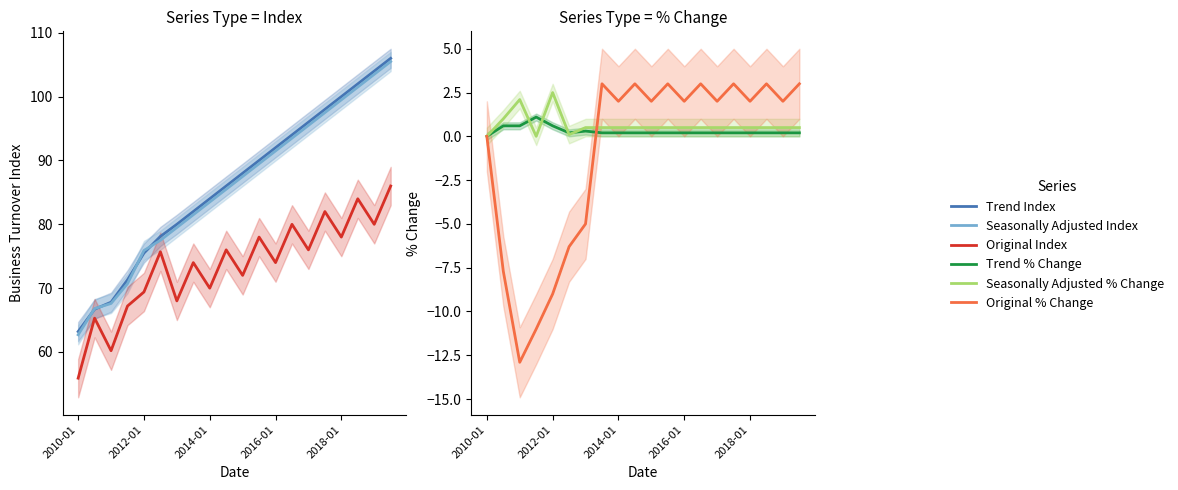

How many data points does each series have?

20